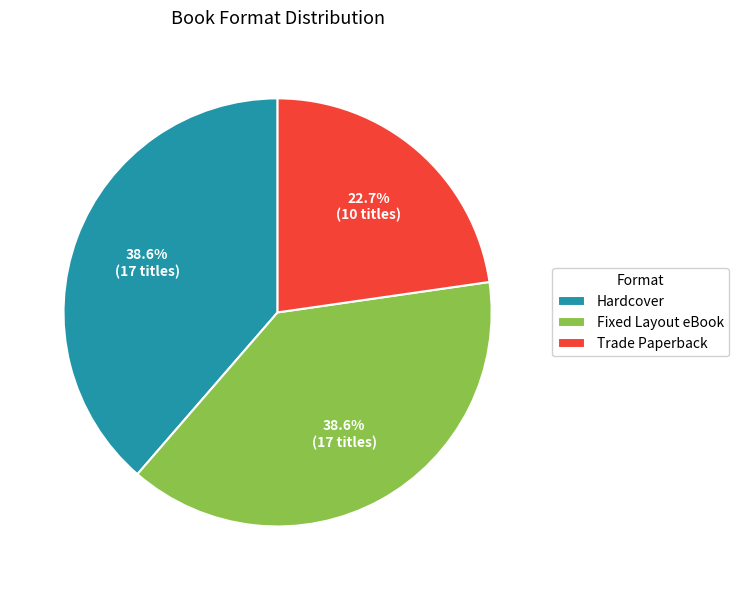

Which slice is the smallest?

Trade Paperback